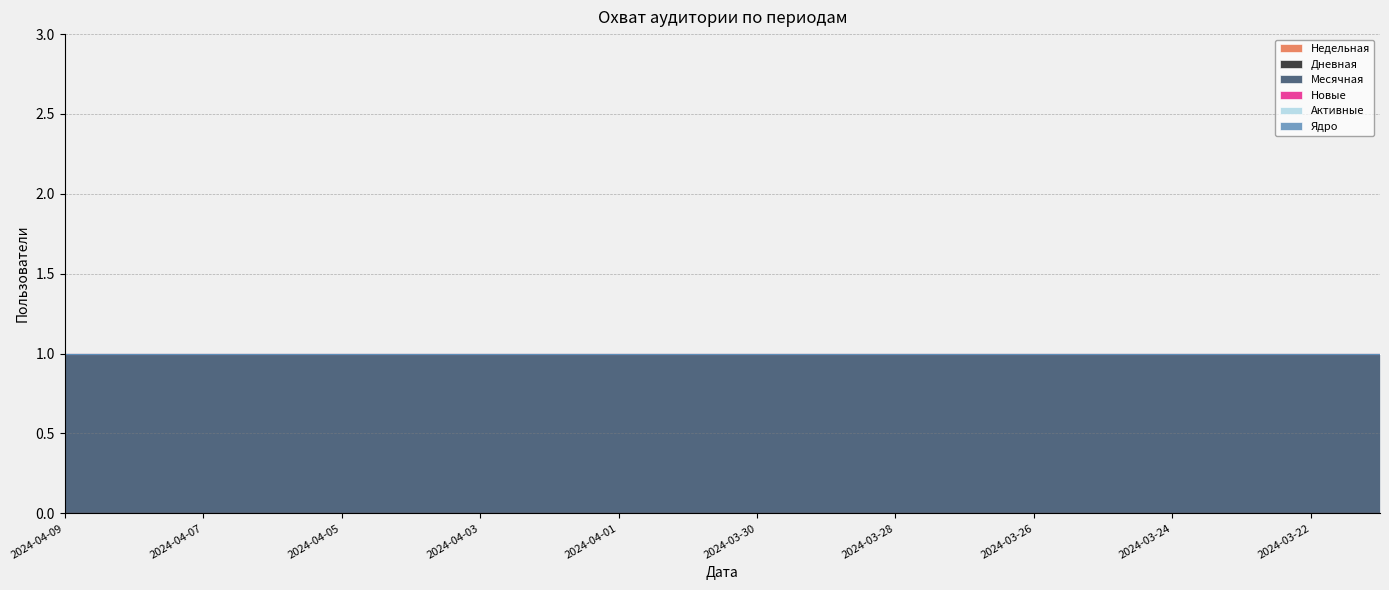

How many lines are shown in the chart?

6